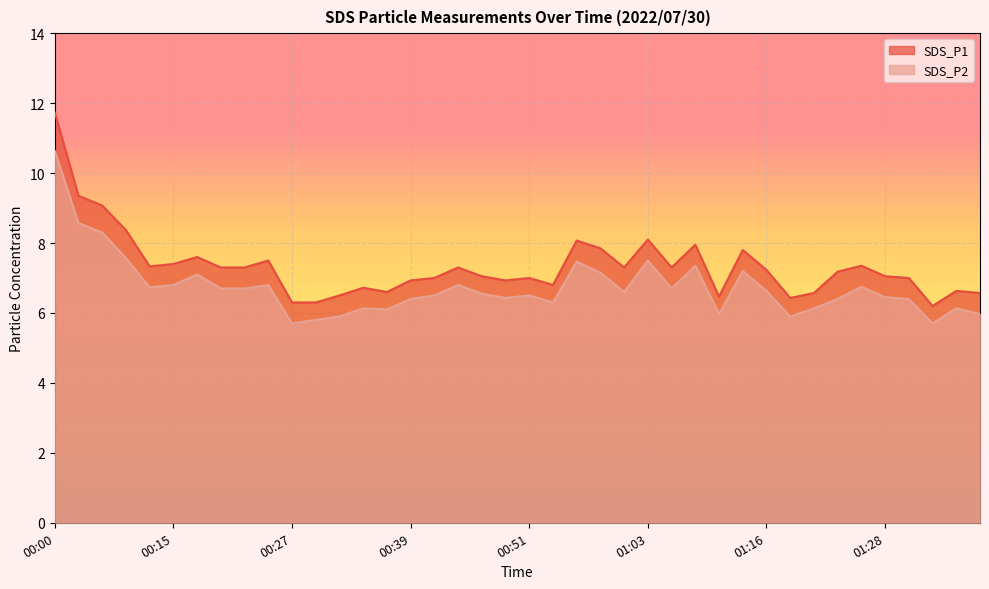

True or false: SDS_P2 and SDS_P1 intersect in this chart.

False